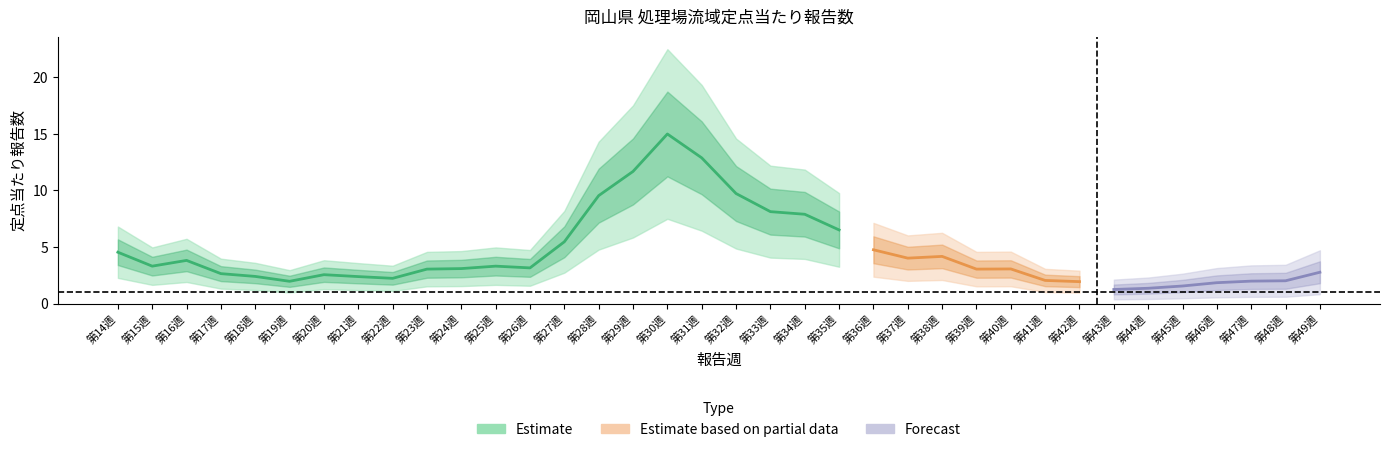

How many data points are less than 3?

15